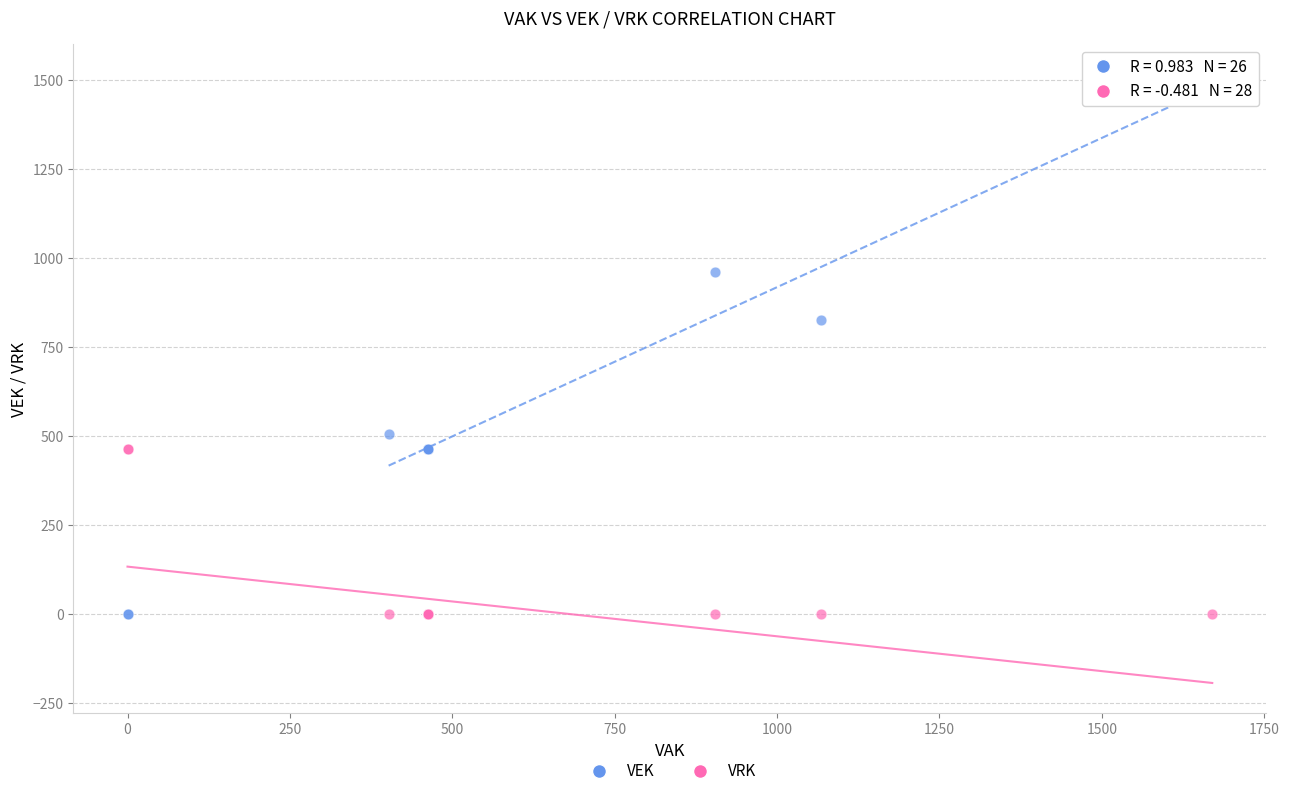

Which series contains the highest Y value?

VEK